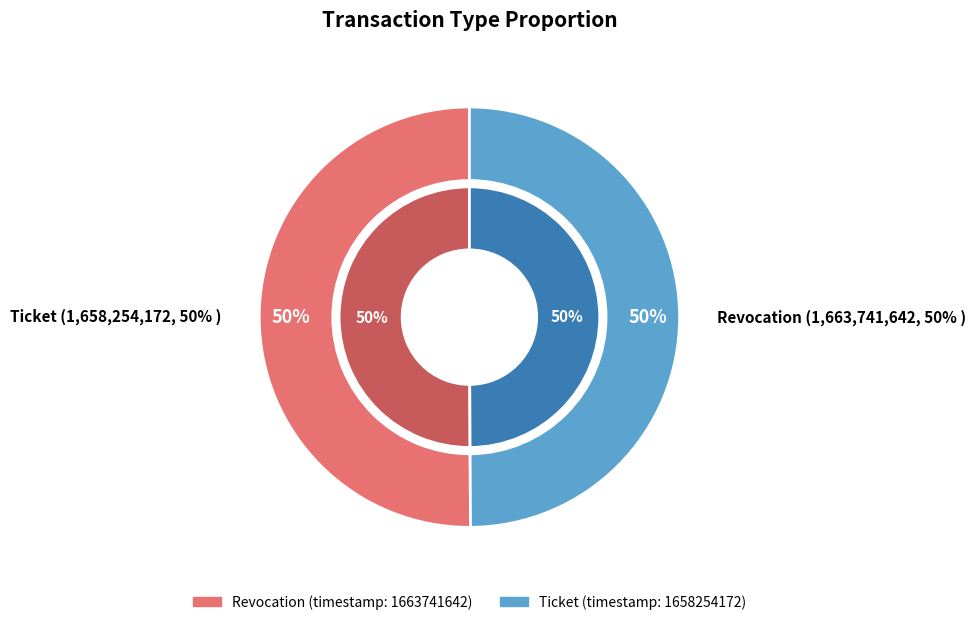

What percentage is the Revocation slice, to the nearest percent?

50%